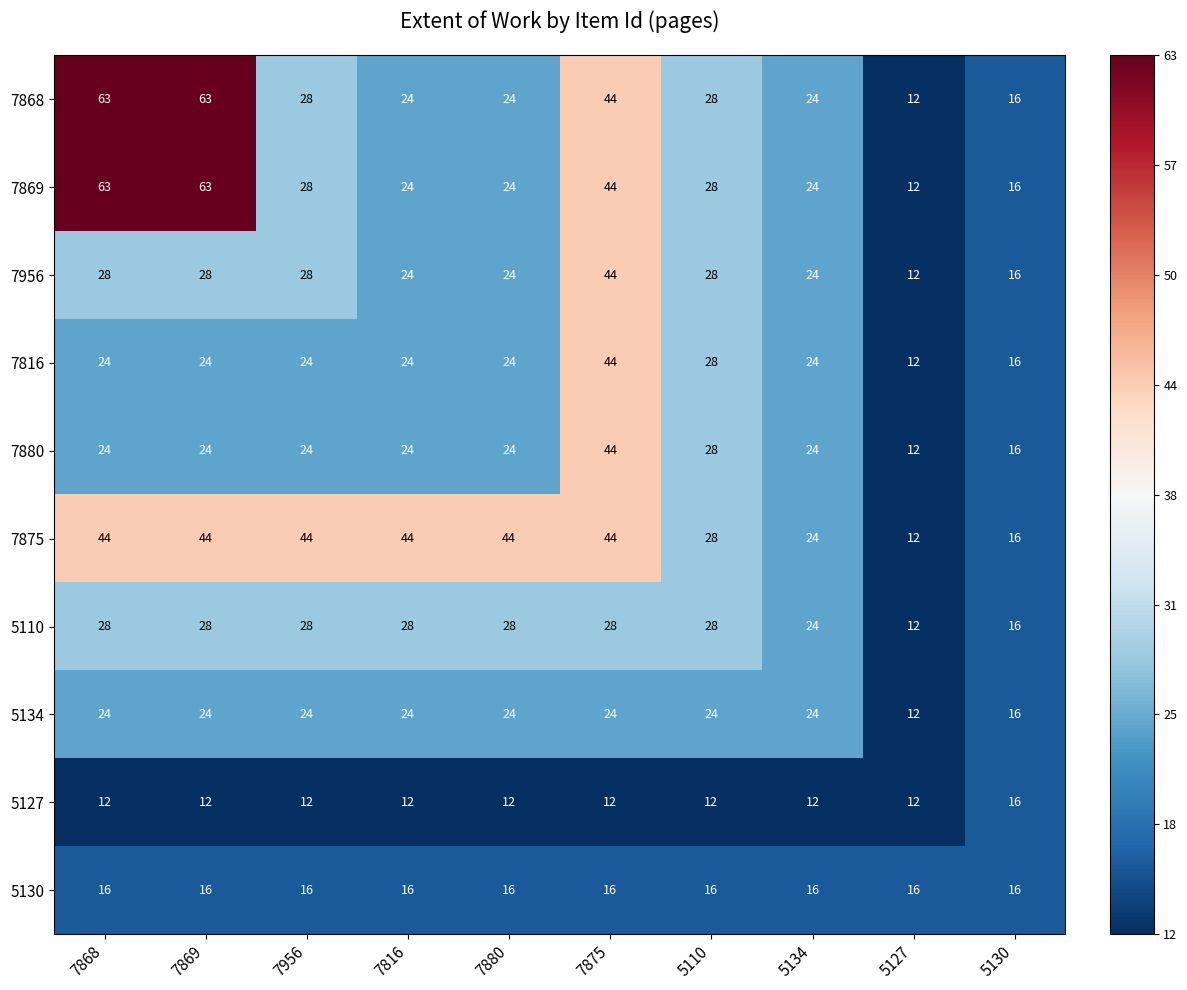

The 5127 series shows 22 at 5130. True or false?

False